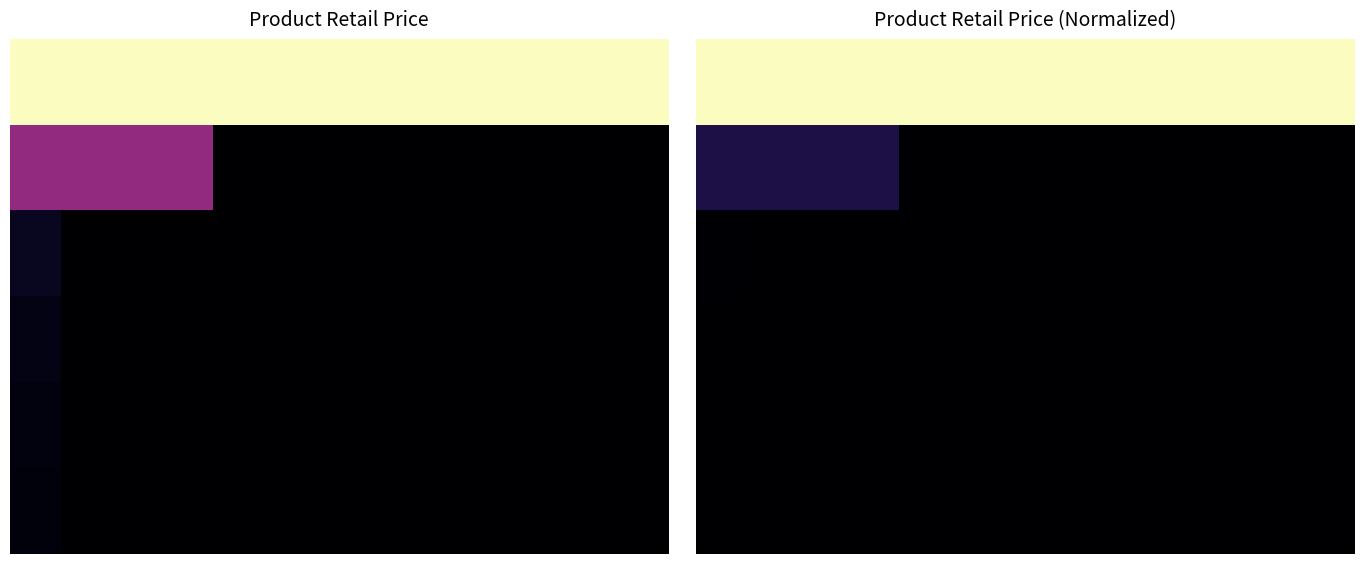

What is the greatest value displayed?

7267.0